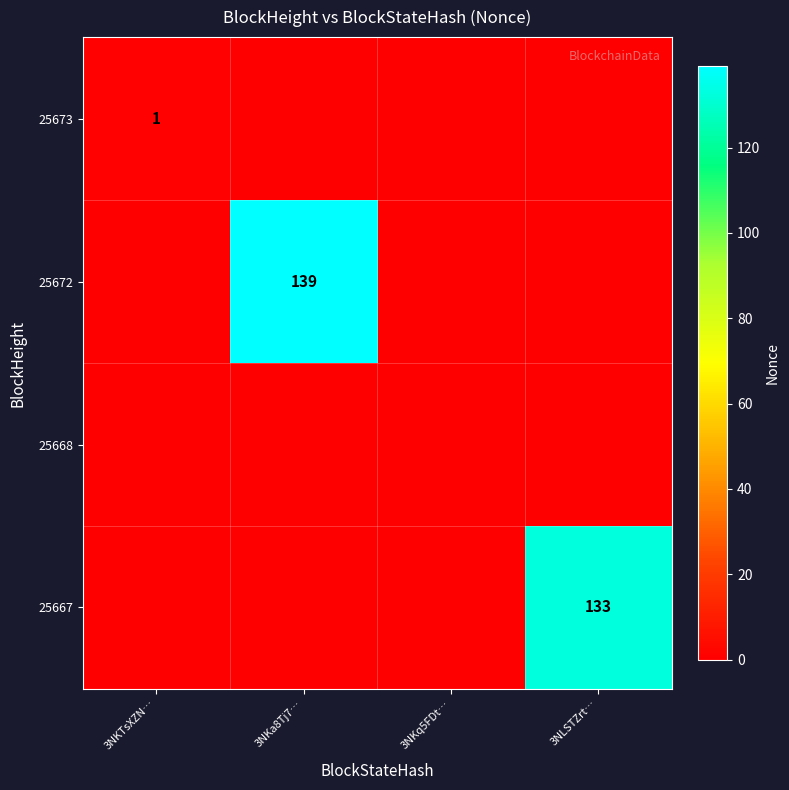

Rank the categories by 25668 value from lowest to highest.

3NKTsXZN…, 3NKa8Tj7…, 3NKq5FDt…, 3NLSTZrt…